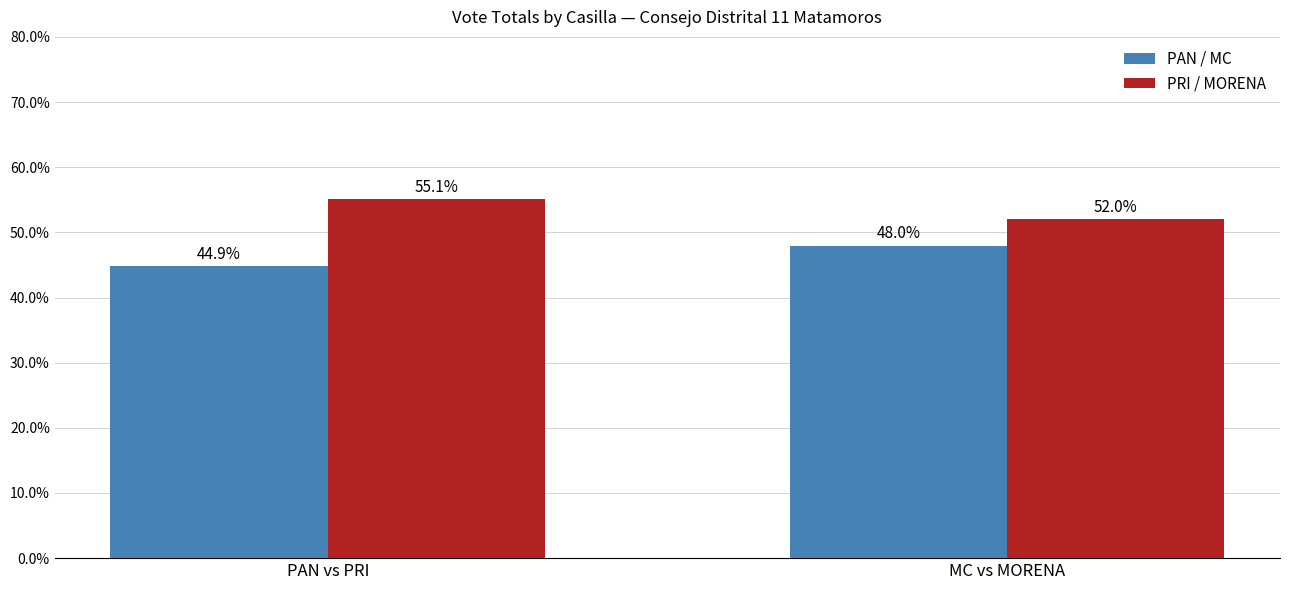

Rank the series at PAN vs PRI from highest to lowest value.

PRI / MORENA, PAN / MC